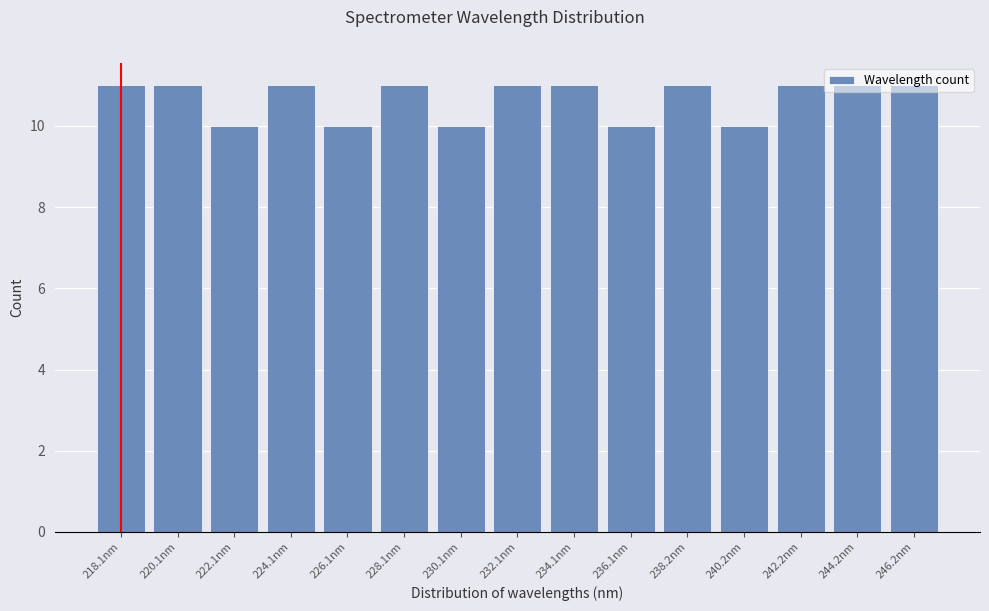

What is the sum of all values?

160